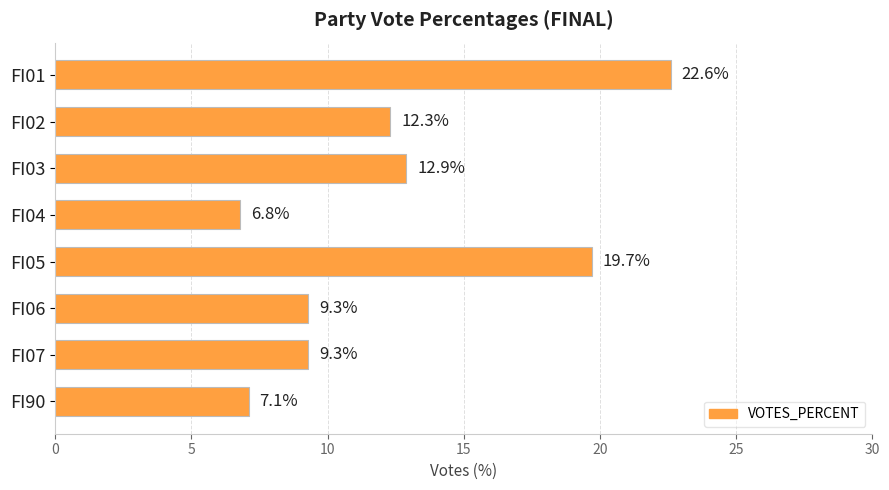

The value at FI05 is 11.4. True or false?

False